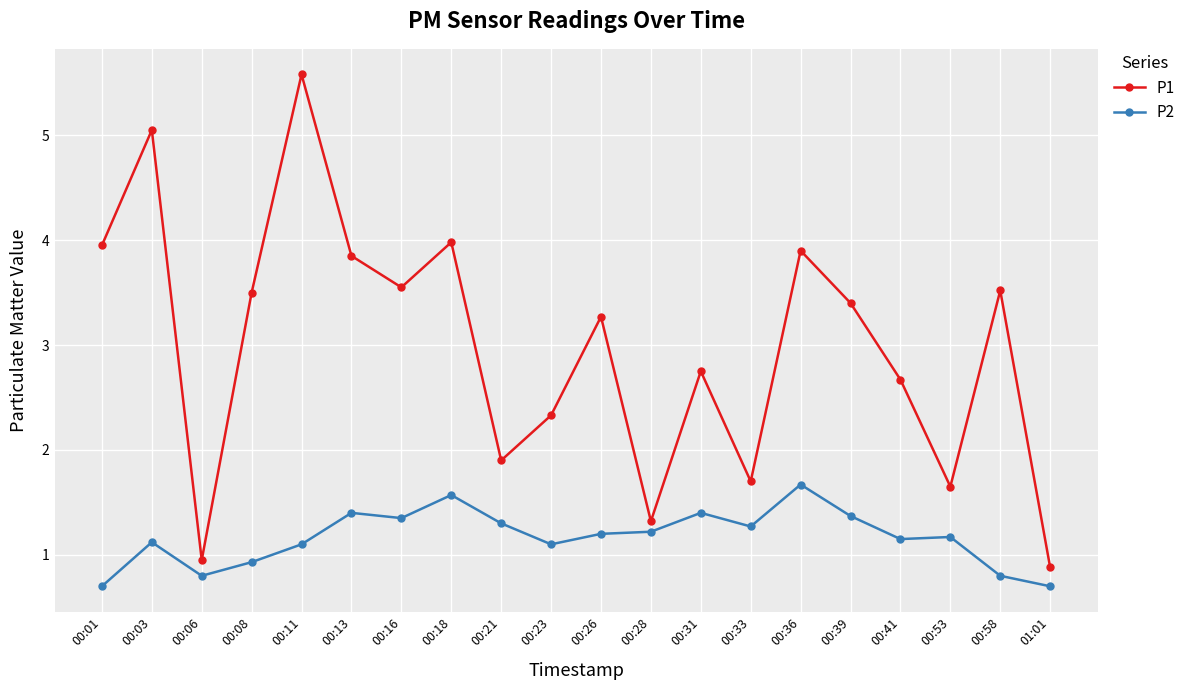

What are all the series names shown in the legend?

P1, P2